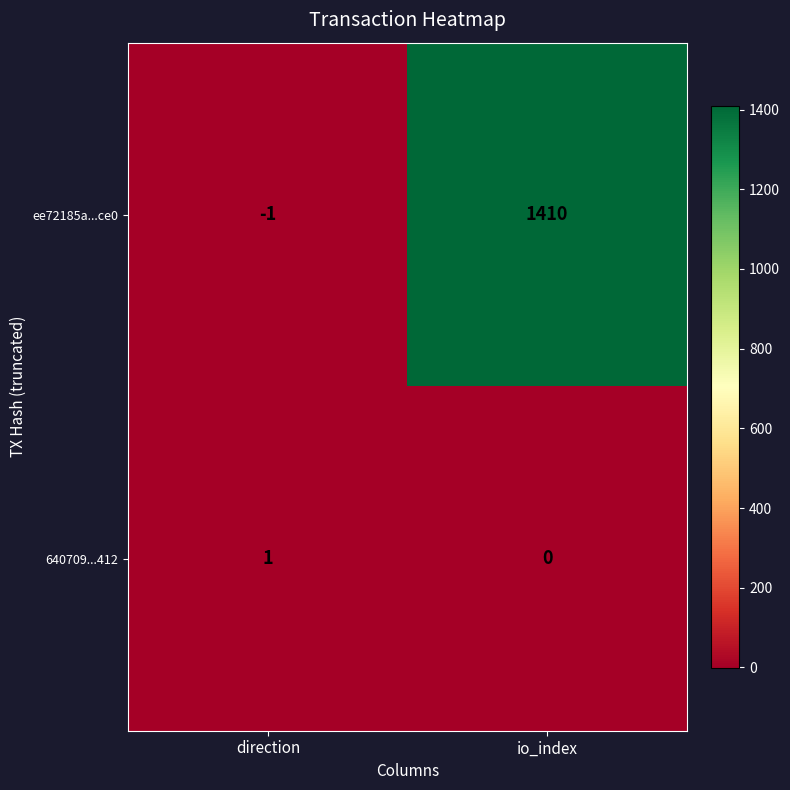

Is it true that ee72185a...ce0 equals -2 at direction?

False